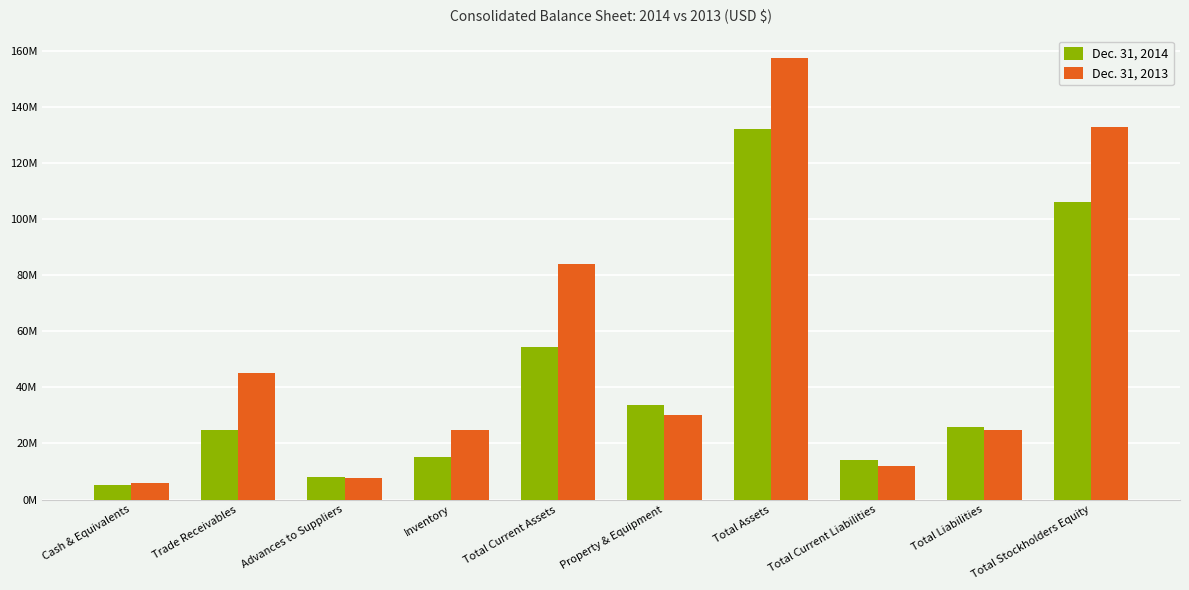

At which label is Dec. 31, 2013 closest to 81802046?

Total Current Assets